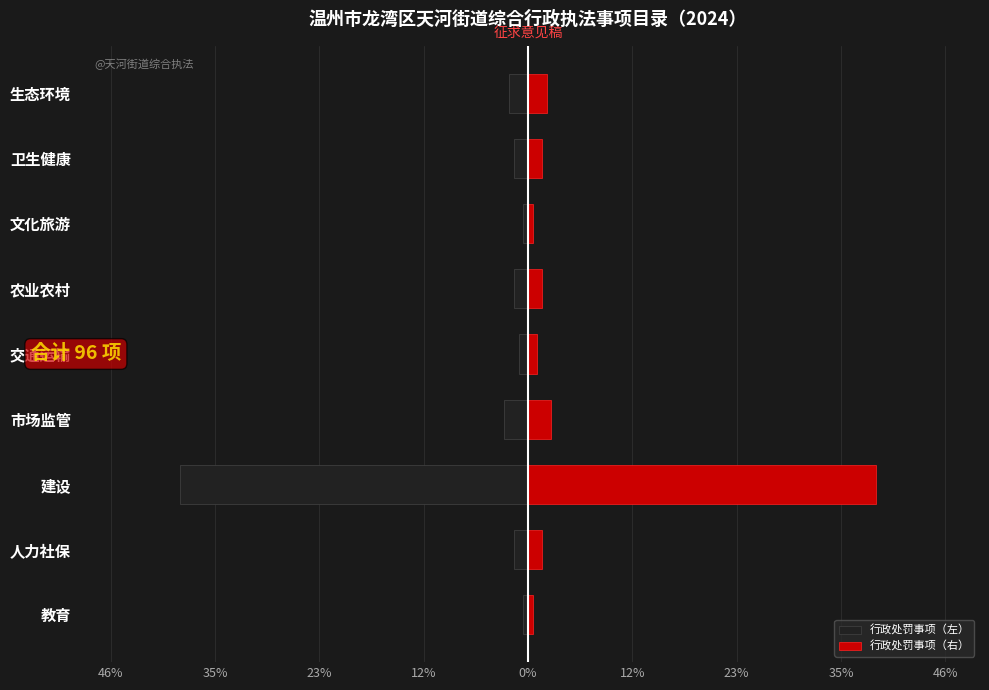

List the series in order of their overall mean, lowest first.

行政处罚事项（左）, 行政处罚事项（右）